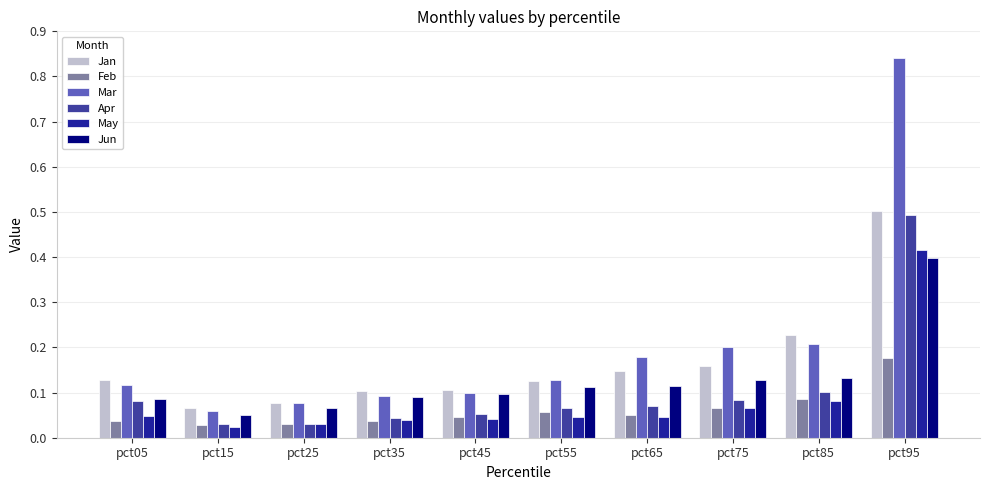

Rank the series by their average value, from highest to lowest.

Mar, Jan, Jun, Apr, May, Feb